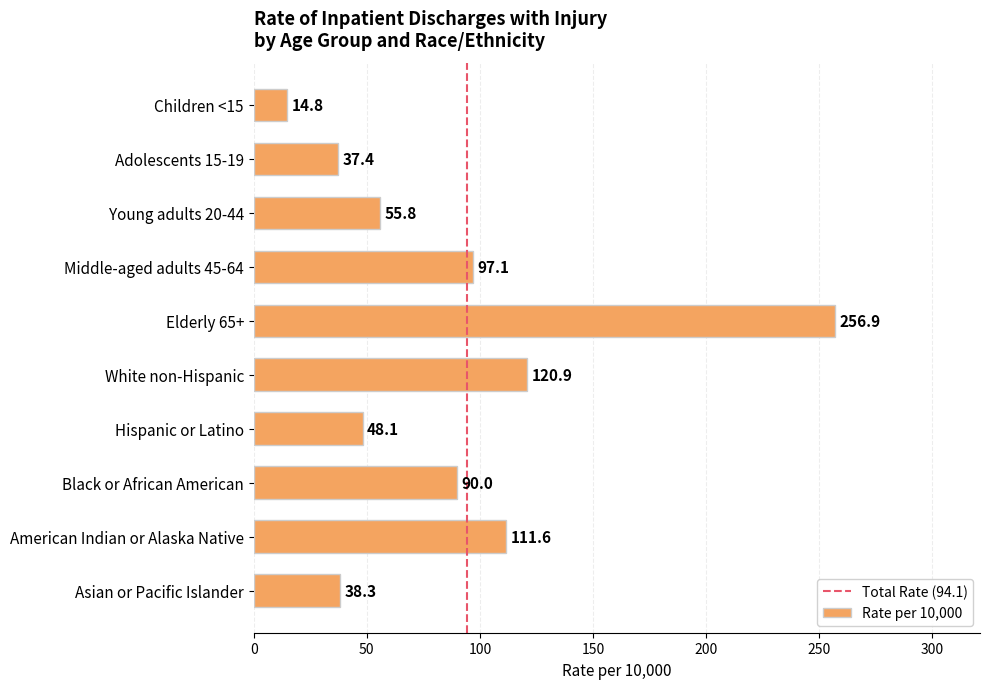

How many bars are there in total?

10